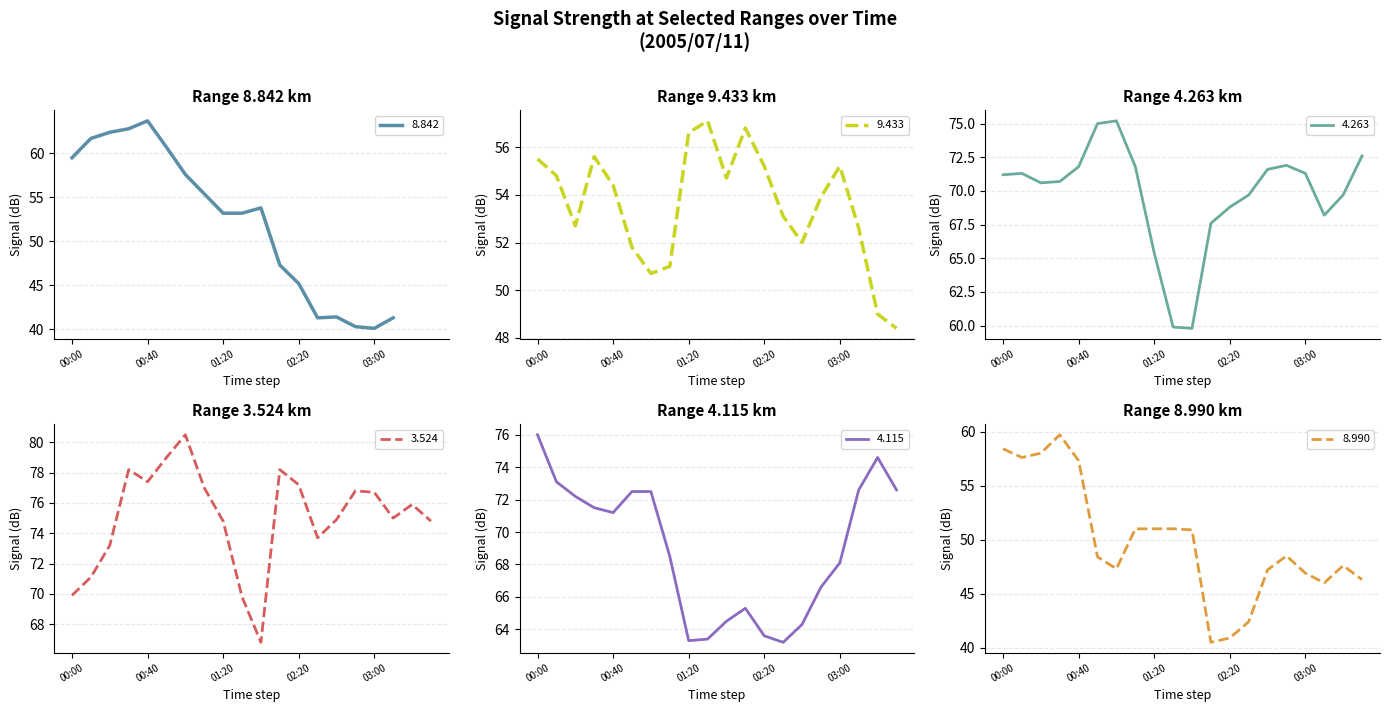

Which series has the largest total across all categories?

  3.524